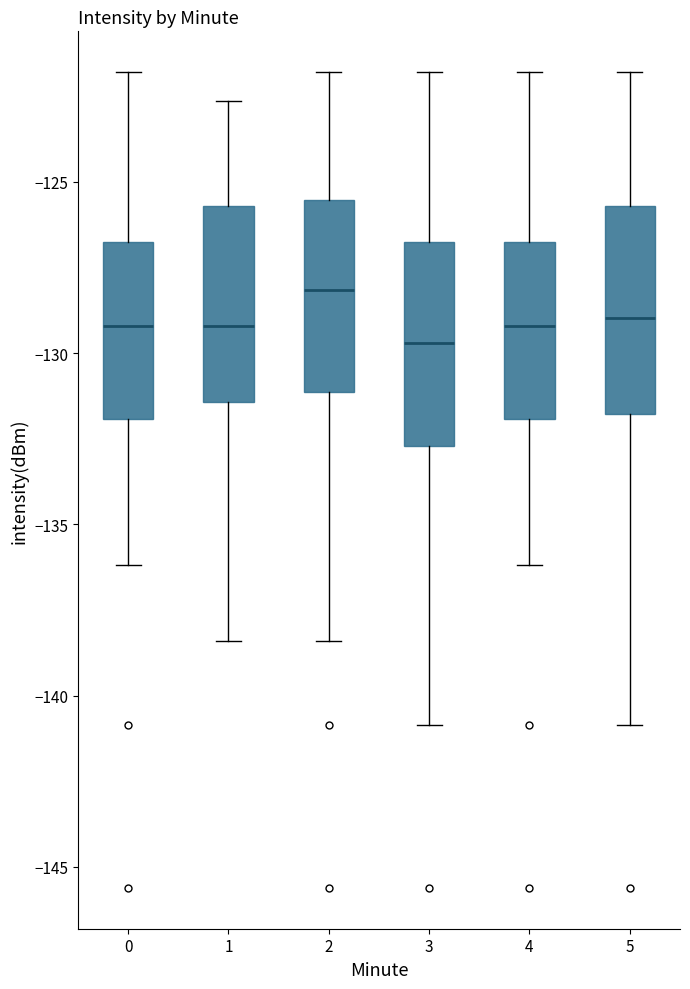

Reading left to right, read every box against the y-axis: the position of its median line, the range the box covers, and the ends of its whiskers. The values are not printed on the chart, so give them approximately, as read against the axis.

0: median -129.0, box -132.0 to -126.5, whiskers -136.0 to -122.0
1: median -129.0, box -131.5 to -125.5, whiskers -138.5 to -122.5
2: median -128.0, box -131.0 to -125.5, whiskers -138.5 to -122.0
3: median -129.5, box -132.5 to -126.5, whiskers -141.0 to -122.0
4: median -129.0, box -132.0 to -126.5, whiskers -136.0 to -122.0
5: median -129.0, box -132.0 to -125.5, whiskers -141.0 to -122.0